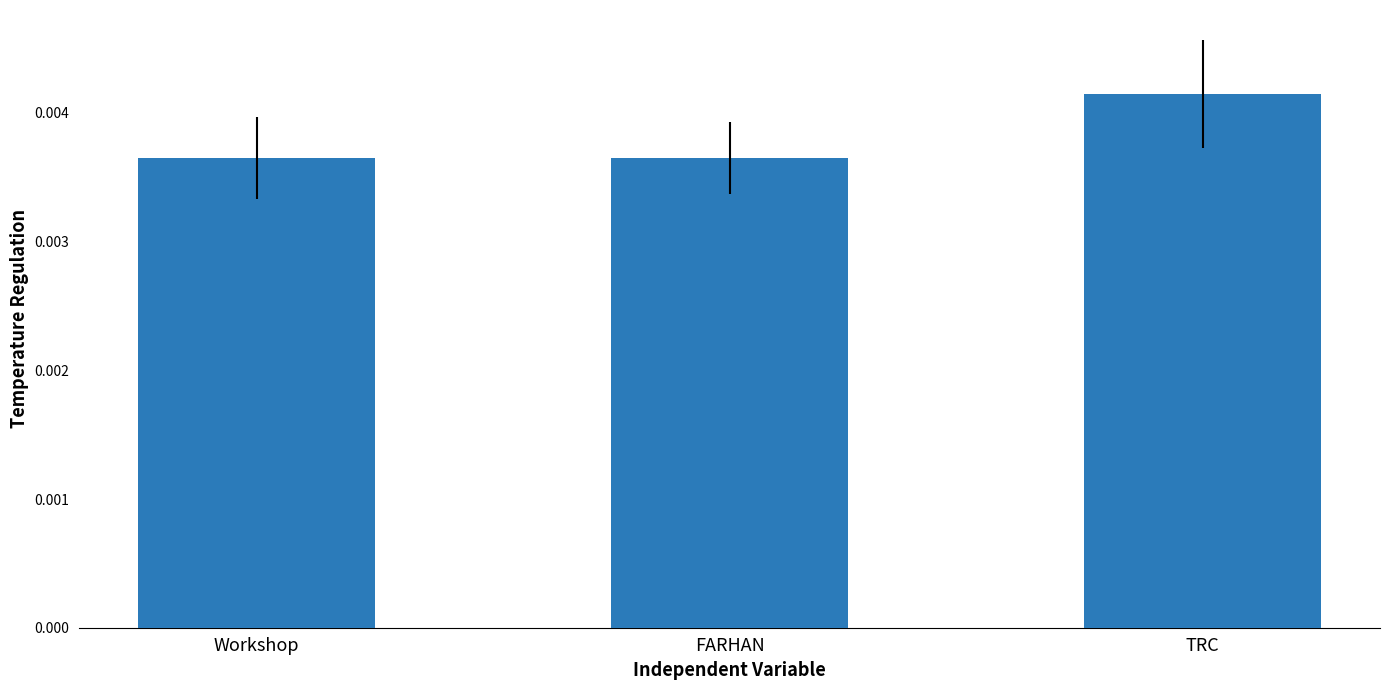

What is the label of the 1st bar from the right?

TRC